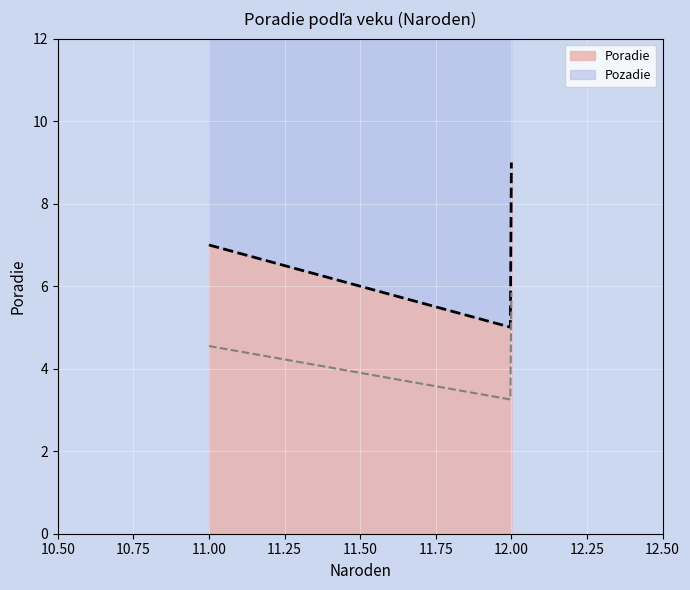

How many data points are less than 7?

1